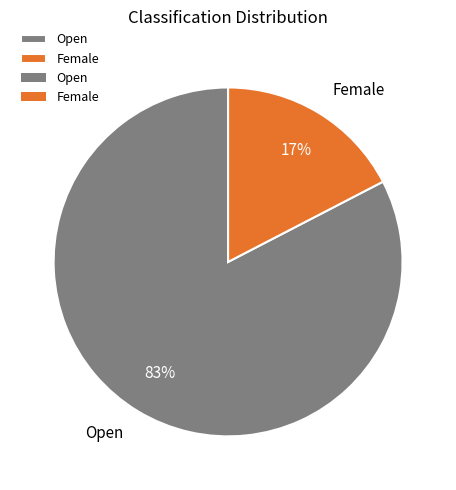

To the nearest percent, what is the average slice percentage?

50%